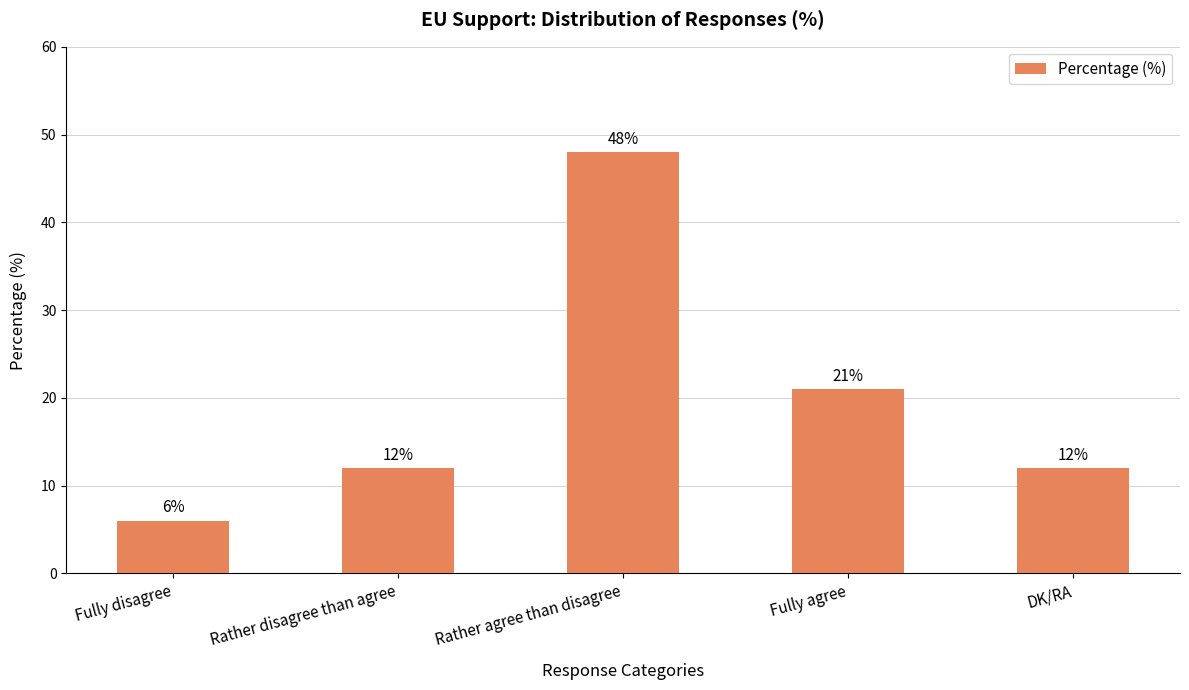

What is the sum of the values at Fully disagree and Fully agree?

27